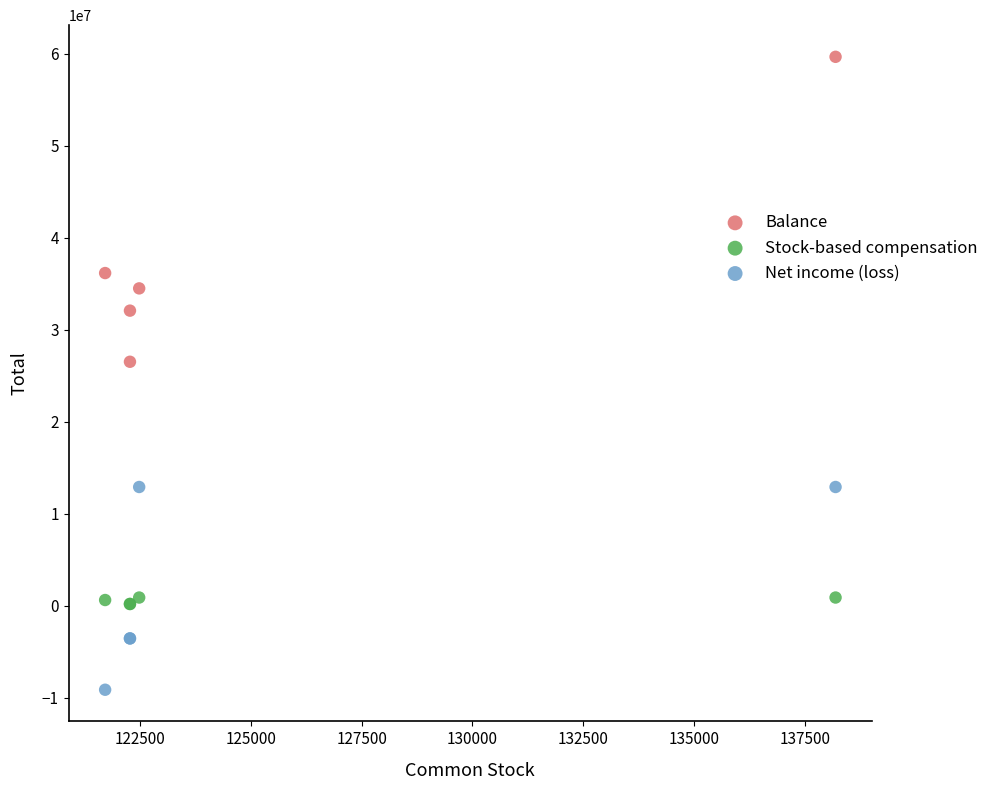

Which series reaches the minimum Y coordinate?

Net income (loss)